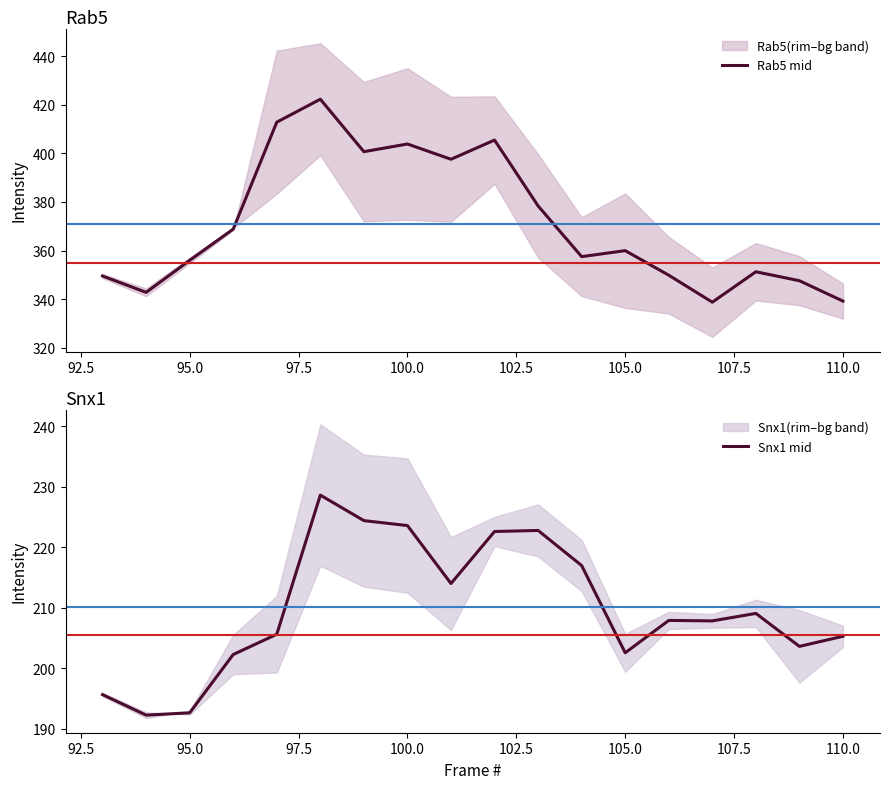

What is the highest value of the Rab5 mid series?

422.3